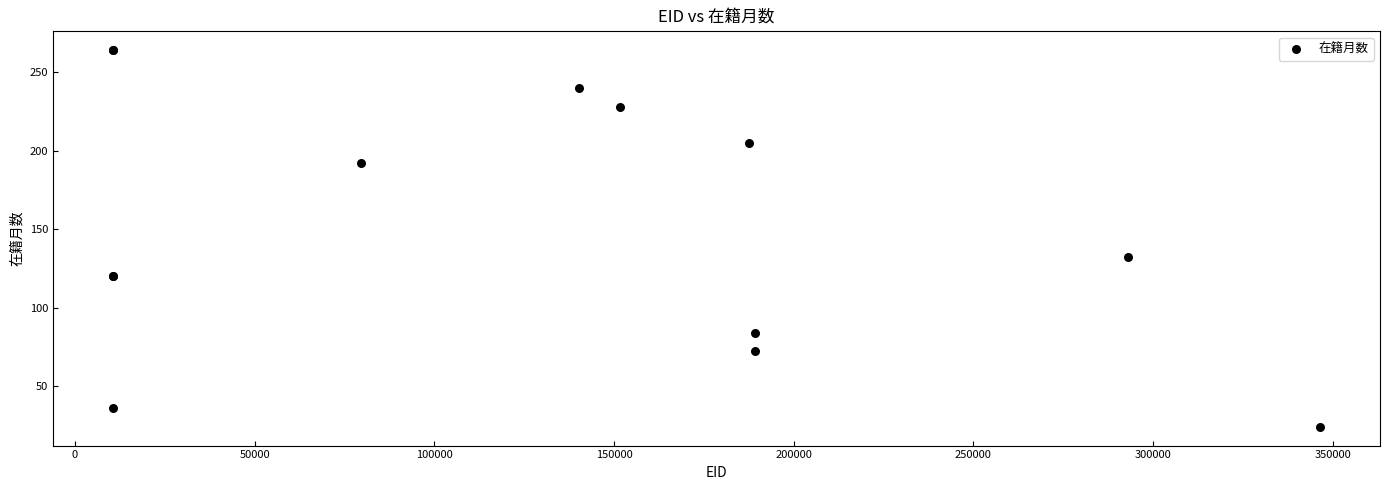

What Y value in the scatter plot is closest to 144?

132